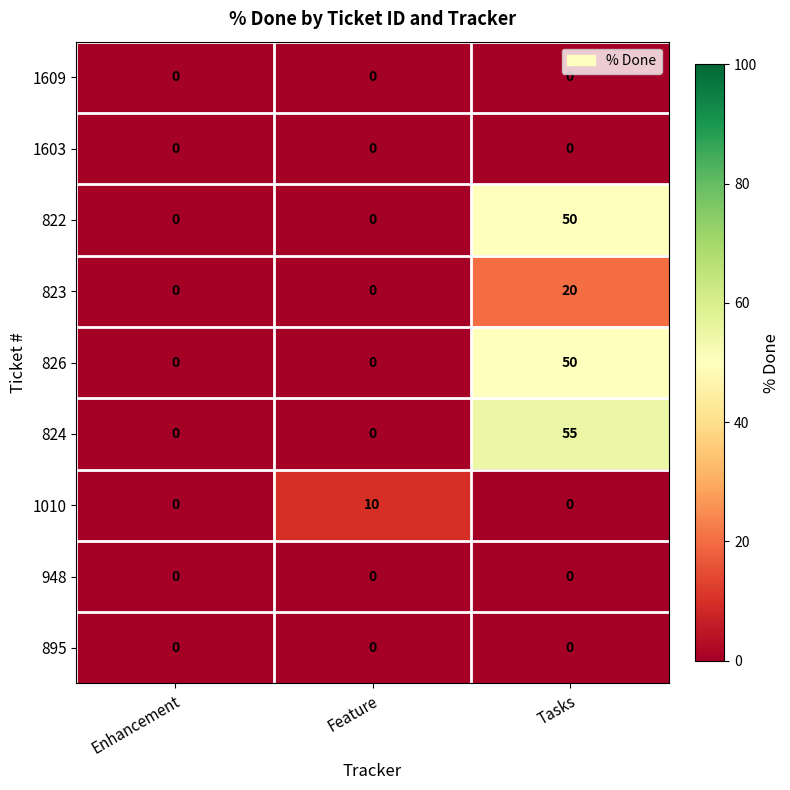

What is the difference between the highest and lowest values at Tasks?

55